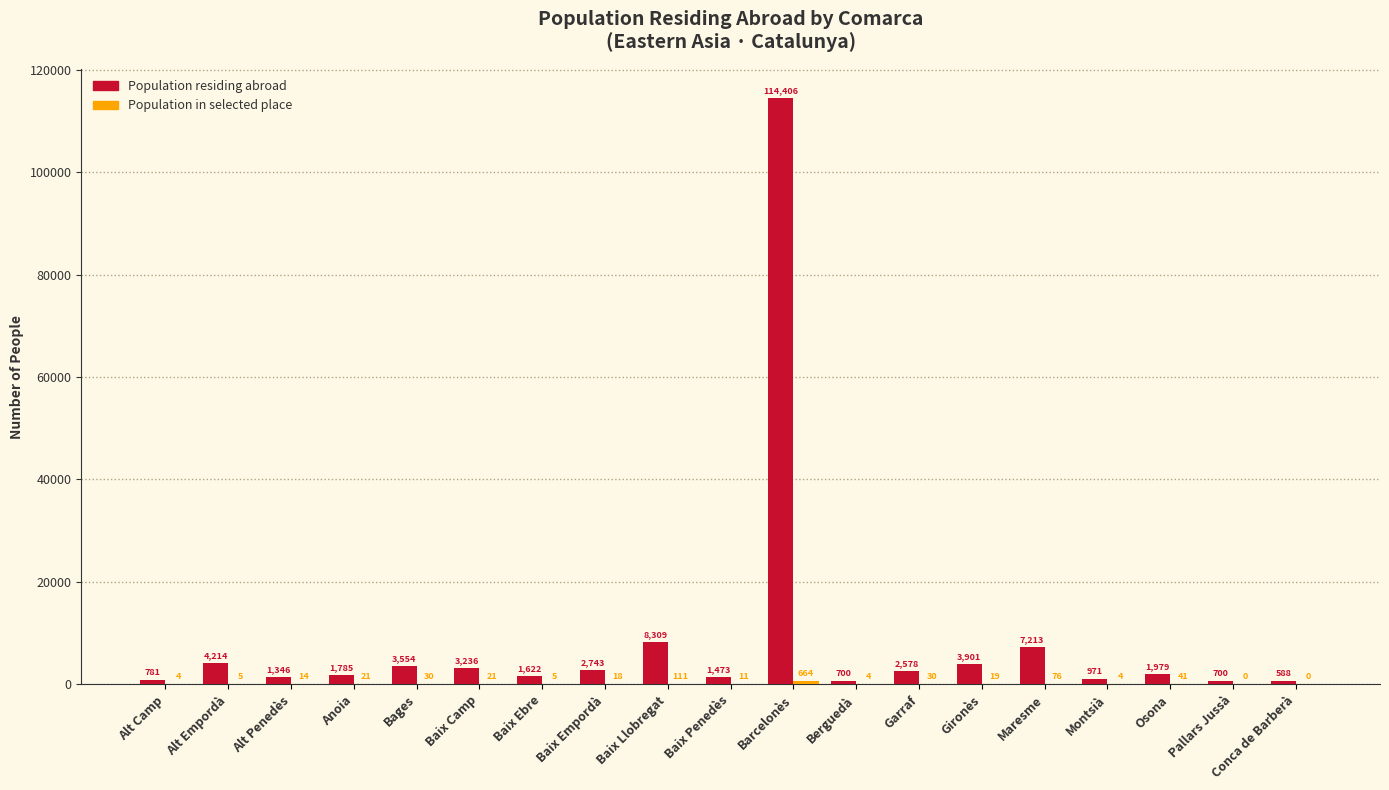

Which category has the highest value in the Population residing abroad series?

Barcelonès